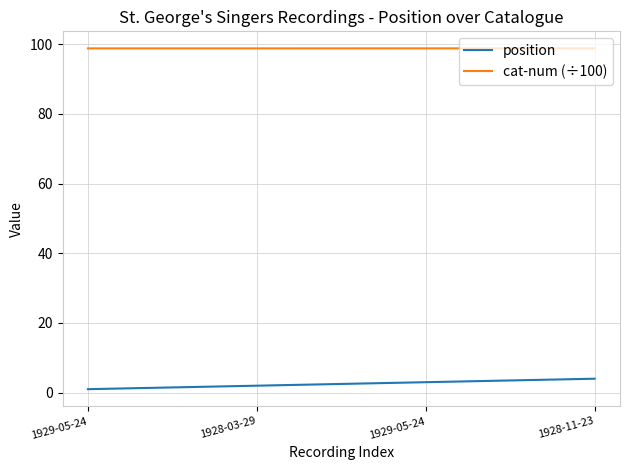

What are all the series names shown in the legend?

position, cat-num (÷100)